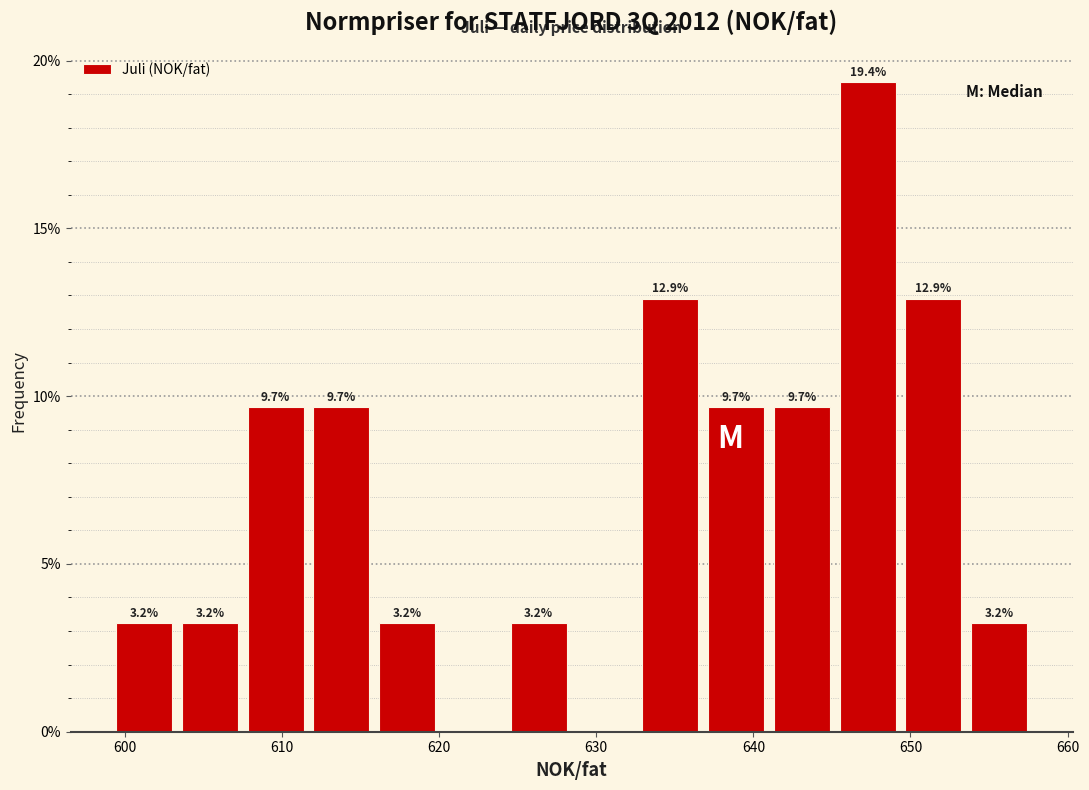

Which range on the x-axis has the tallest bar?

645 to 649